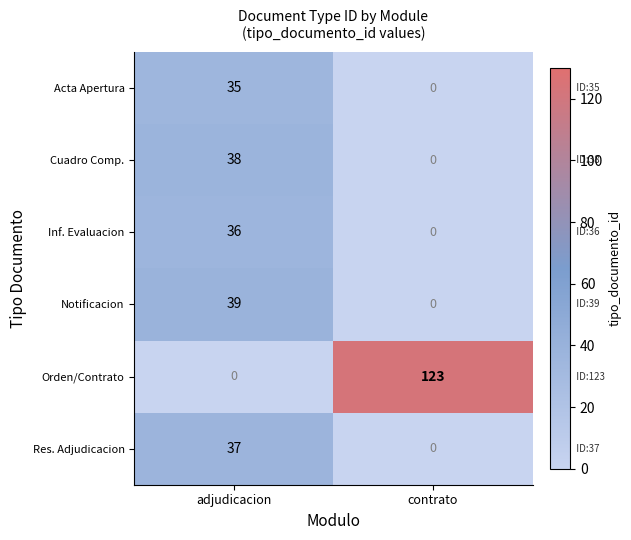

What is the sum of the Acta Apertura values at contrato and adjudicacion?

35